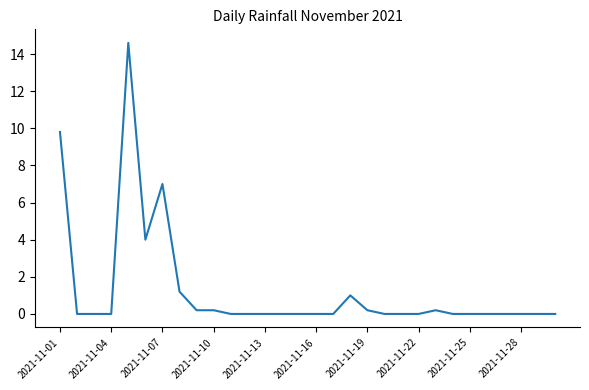

What is the maximum value shown in the chart?

14.6